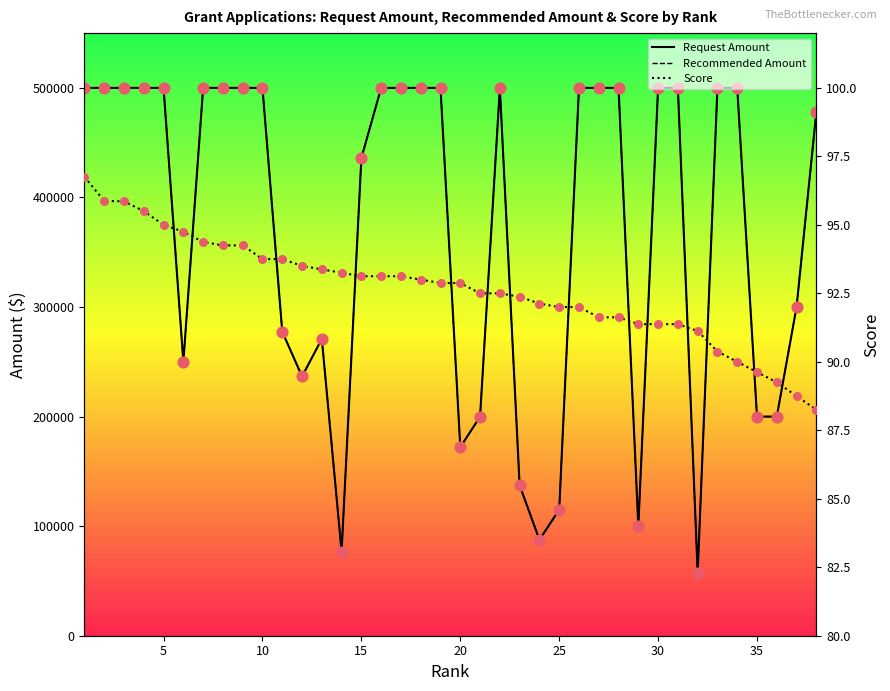

Which series contains the highest Y value?

Request Amount